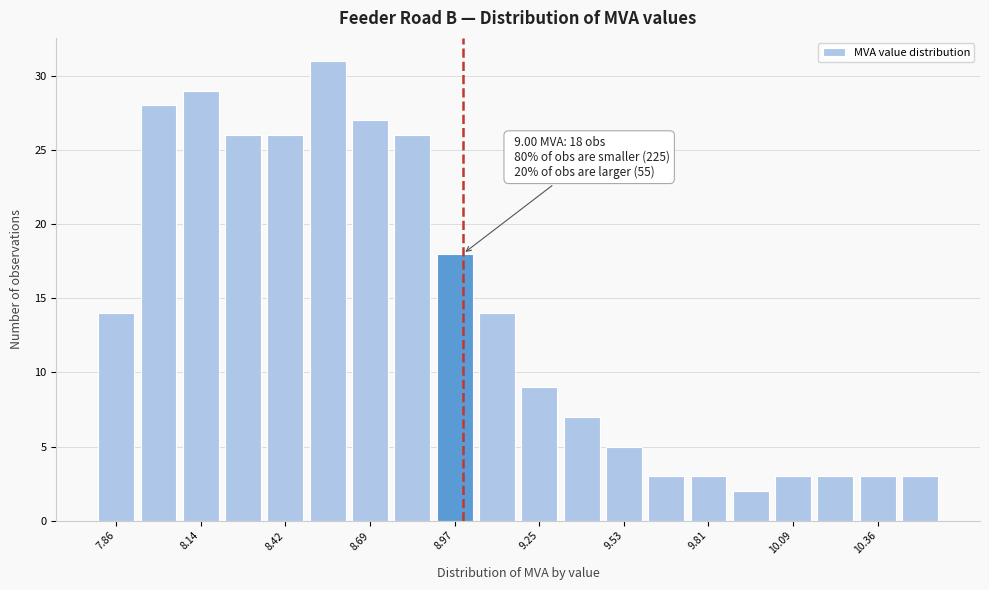

Around what value on the x-axis is the tallest bar? Give the approximate position of its centre, as read against the axis.

8.55